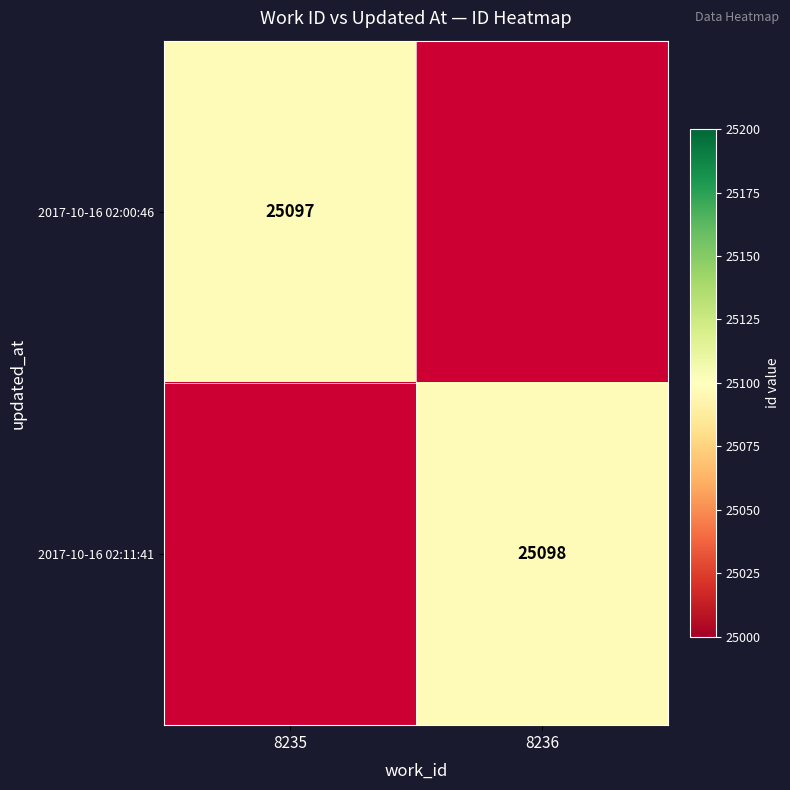

What is the greatest value displayed?

25098.0